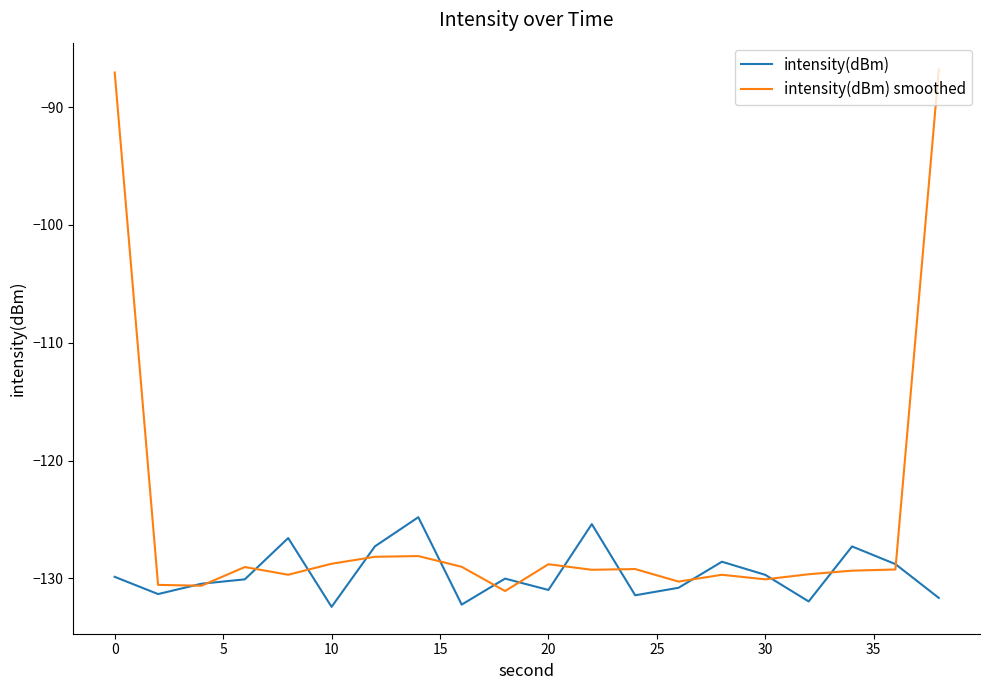

In intensity(dBm), how many points are lower than both neighbors (excluding endpoints)?

6